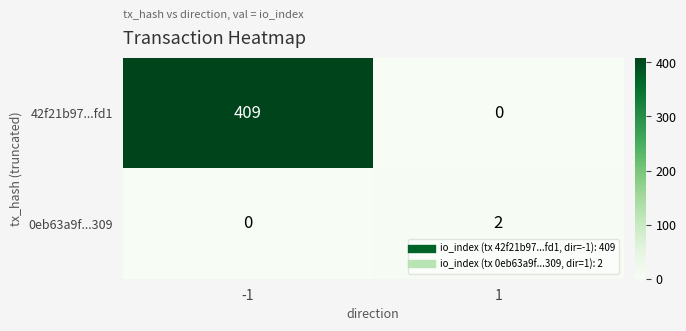

What is the sum of all 42f21b97...fd1 values?

409